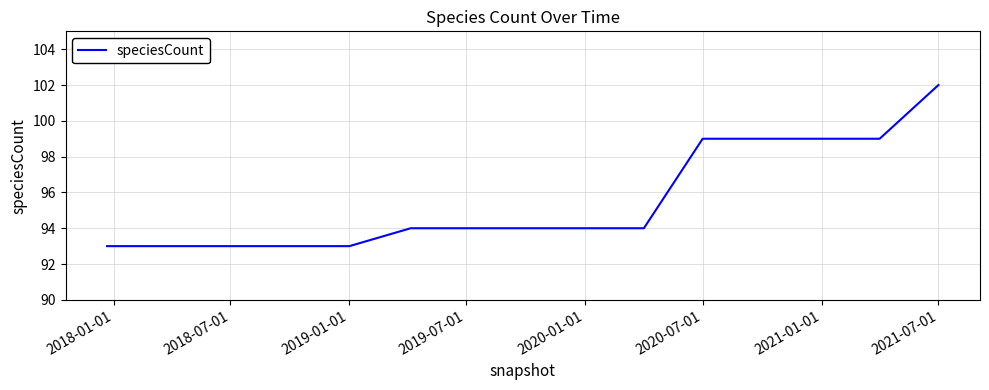

What is the maximum value shown in the chart?

102